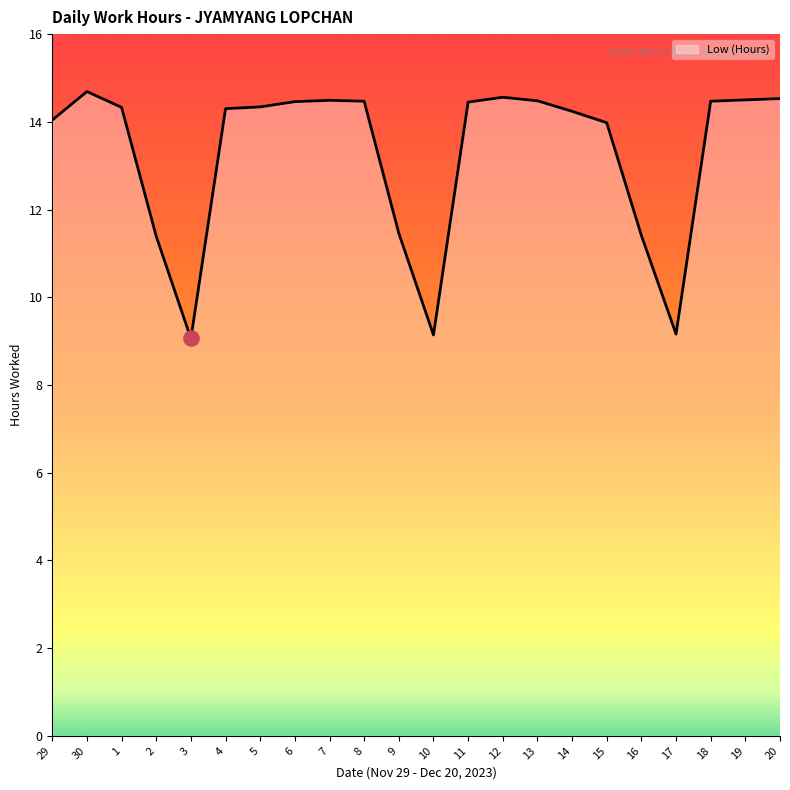

What is the ratio of the value at 4 to the value at 16?

1.3